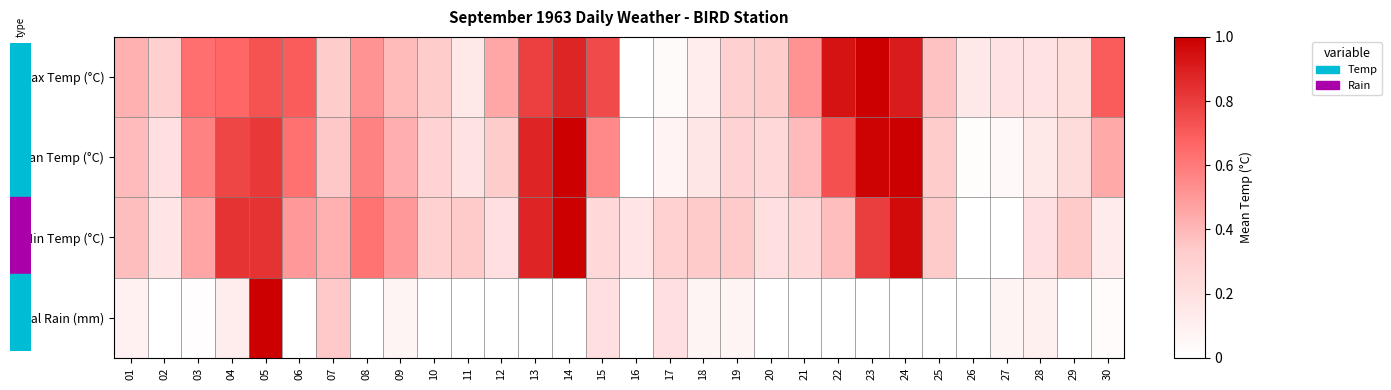

How many distinct data groups are displayed?

4